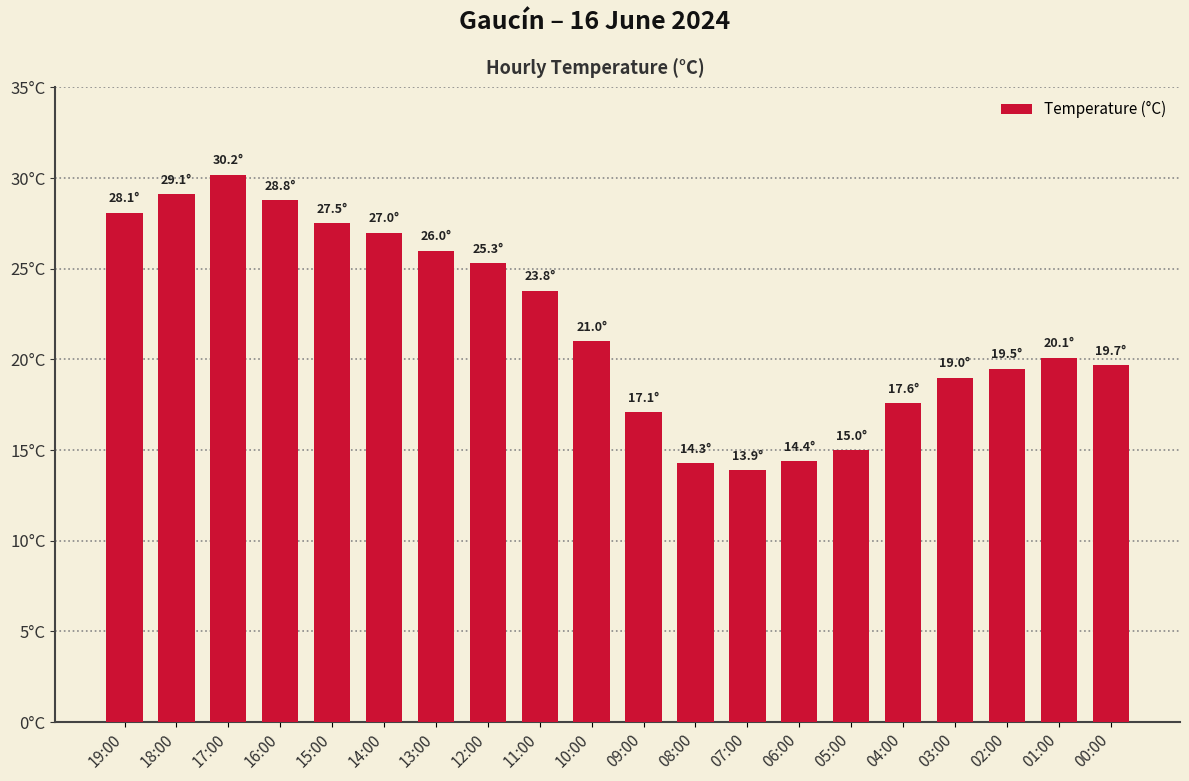

Is it true that the value at 16:00 is 28.8?

True